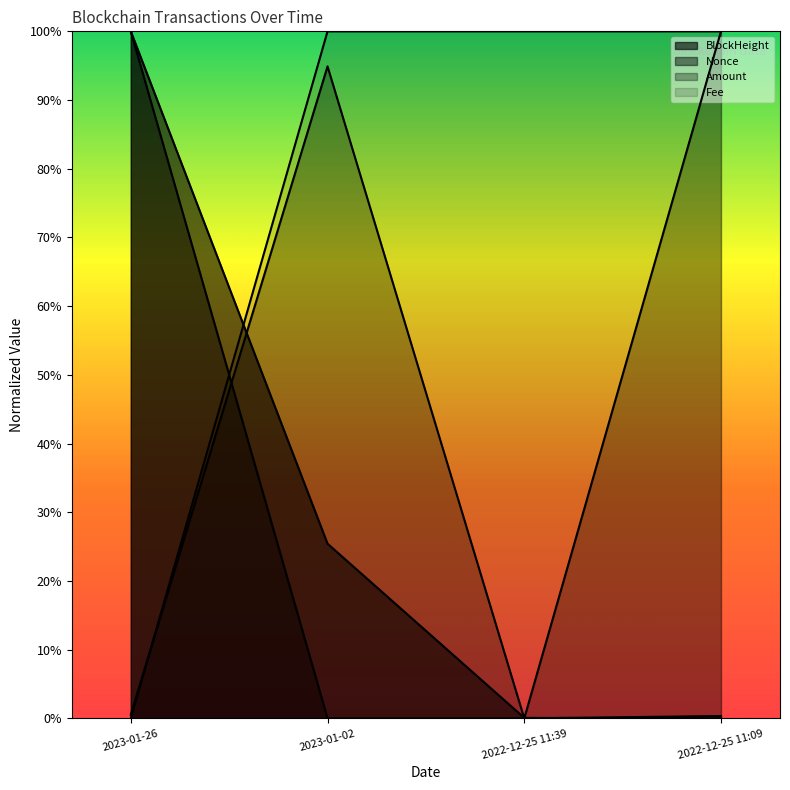

Reading left to right, transcribe all the data shown in this chart.

BlockHeight: 1.0	0.3	0.0	0.0
Nonce: 1.0	0.0	0.0	0.0
Amount: 0.0	0.9	0.0	1.0
Fee: 0.0	1.0	1.0	1.0